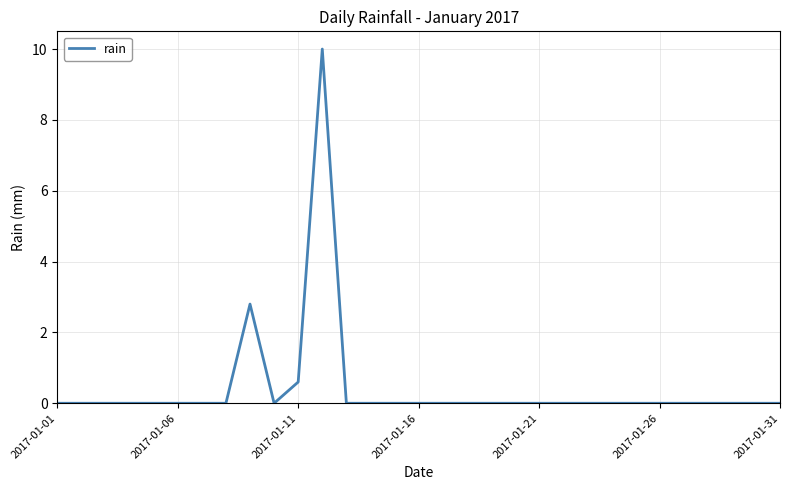

What is the greatest value displayed?

10.0